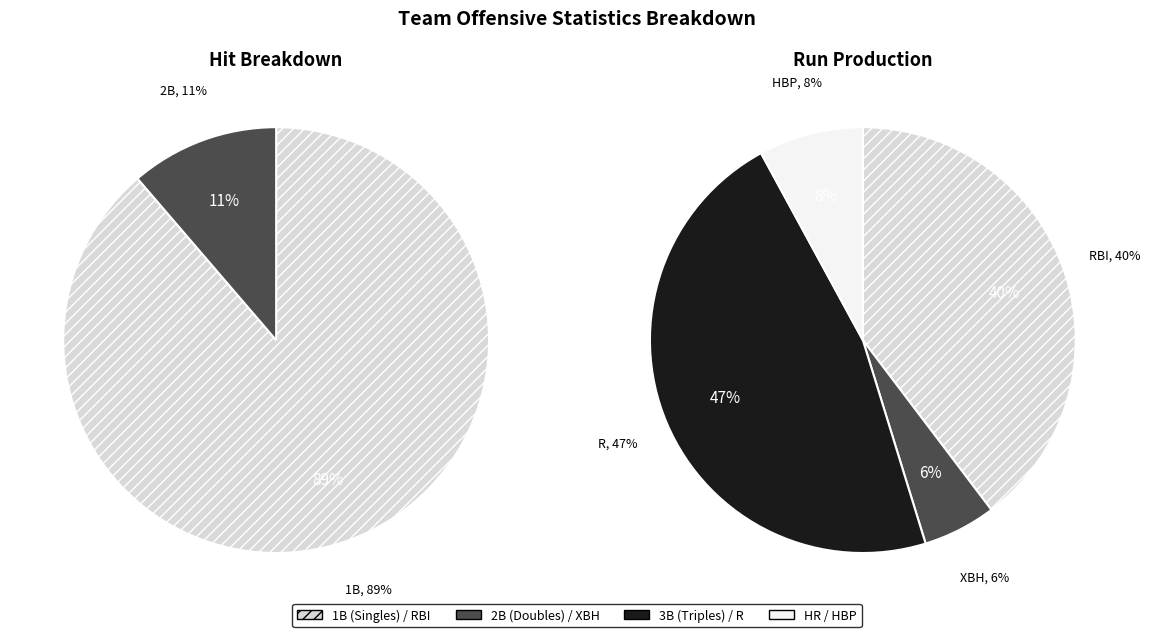

Do 3B (Triples) and 2B (Doubles) together represent more than half of the pie?

No